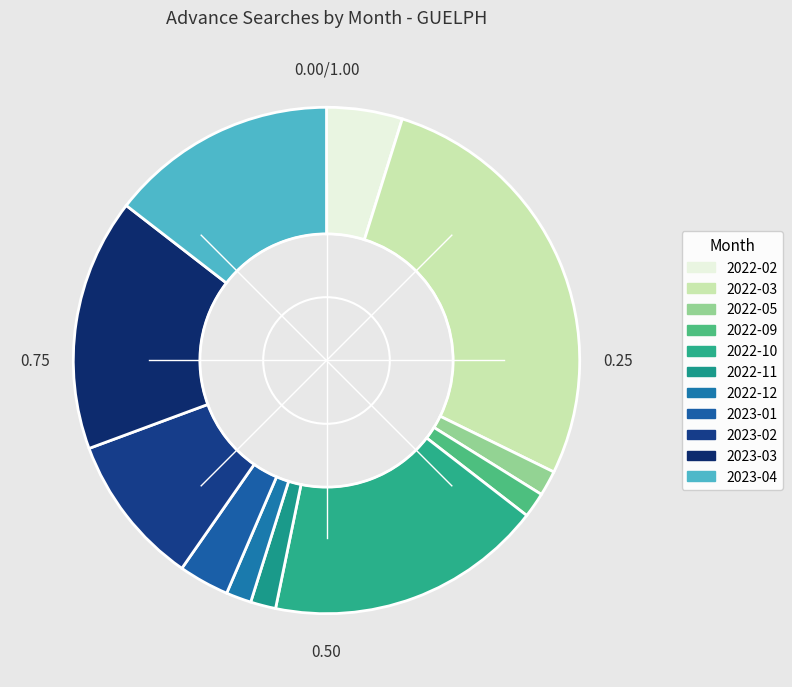

Count the number of slices in the pie.

11